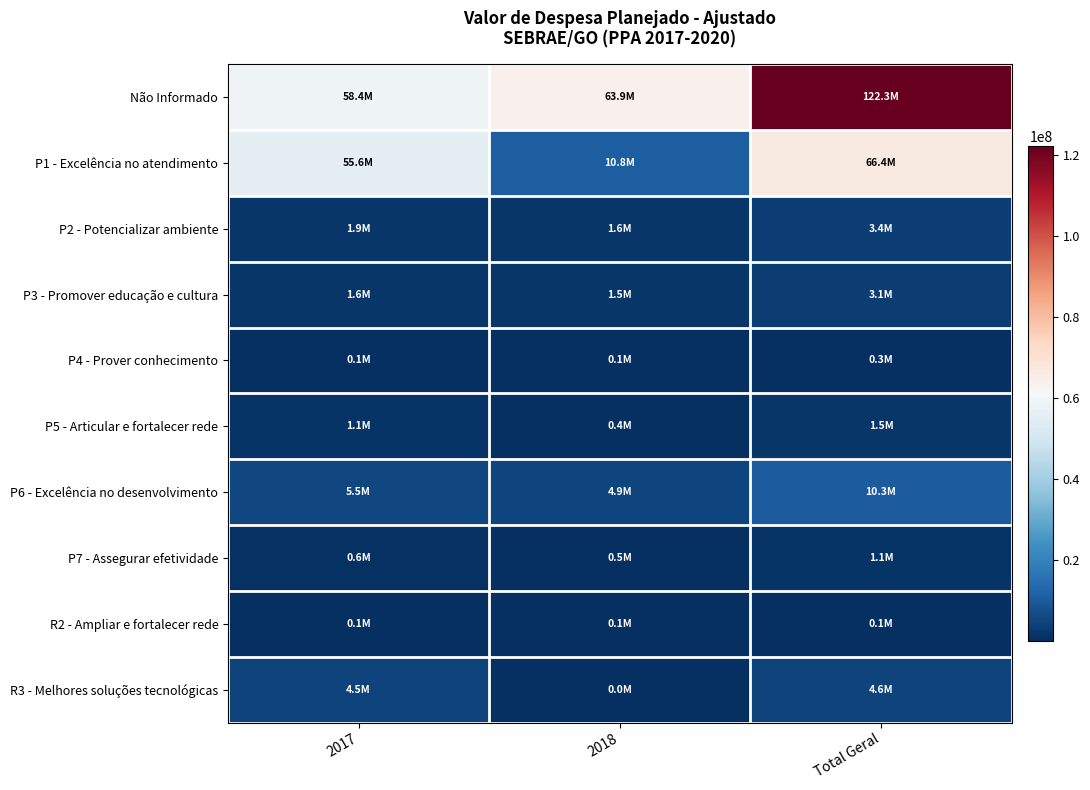

What is the total value across all series at 2018?

83685688